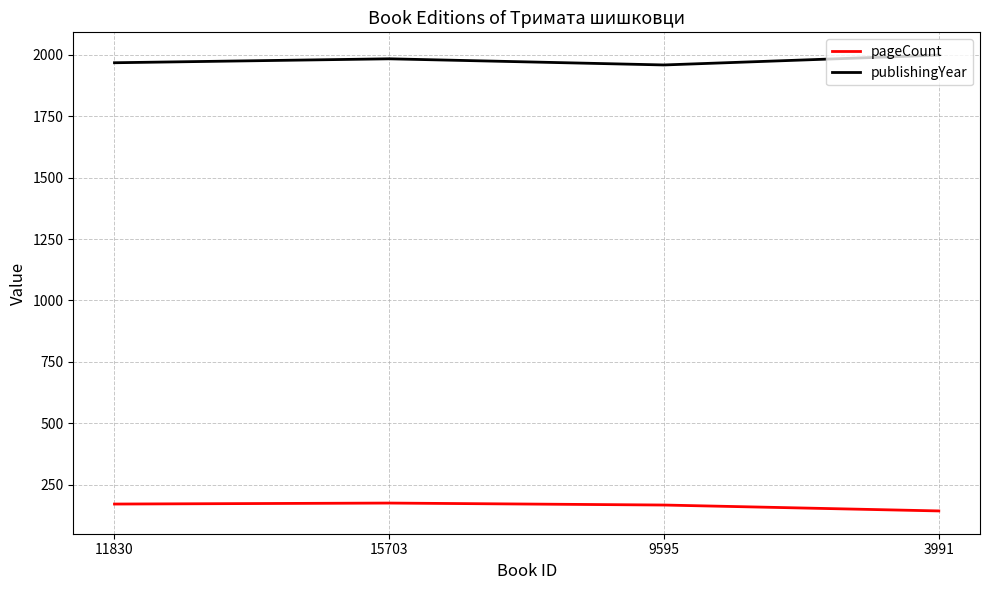

The pageCount series shows 172 at 11830. True or false?

True